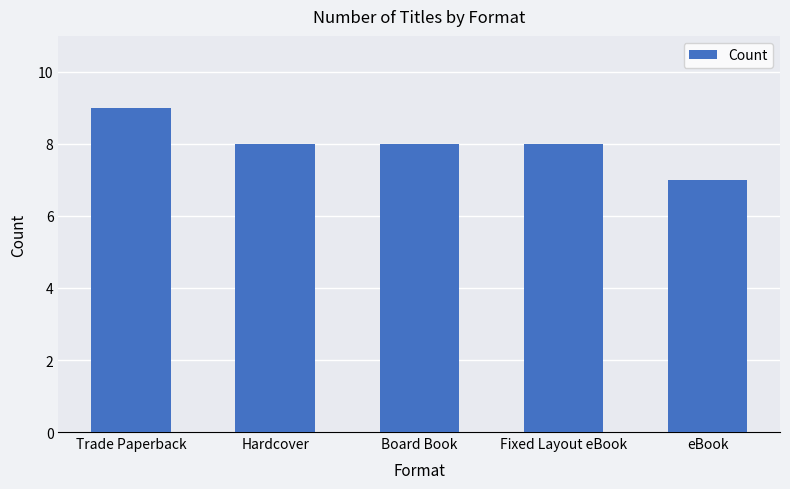

The value at Trade Paperback is 4. True or false?

False